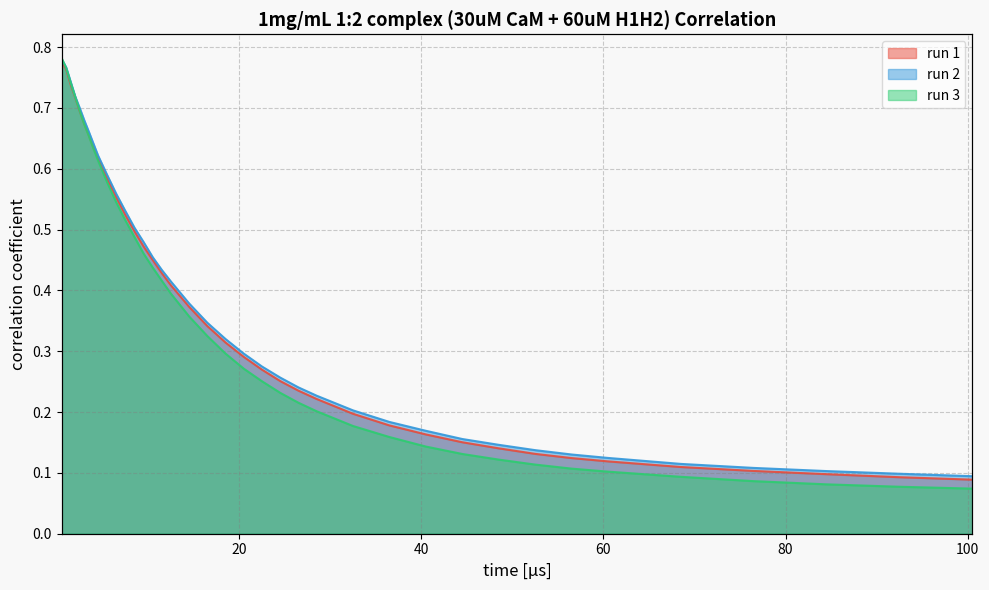

Which series has the largest total across all categories?

run 2